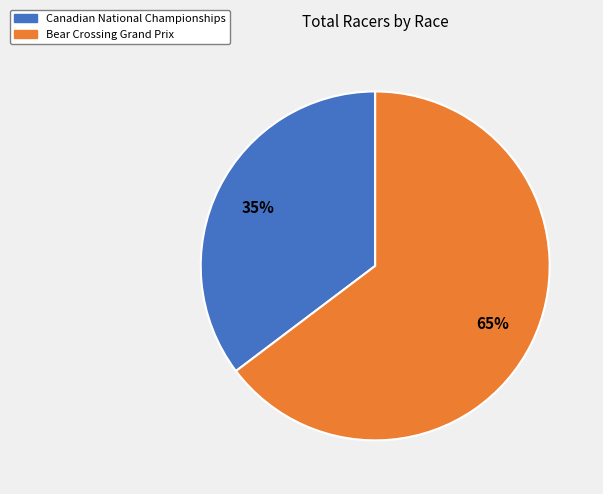

Does Canadian National Championships account for over 50% of the chart?

No